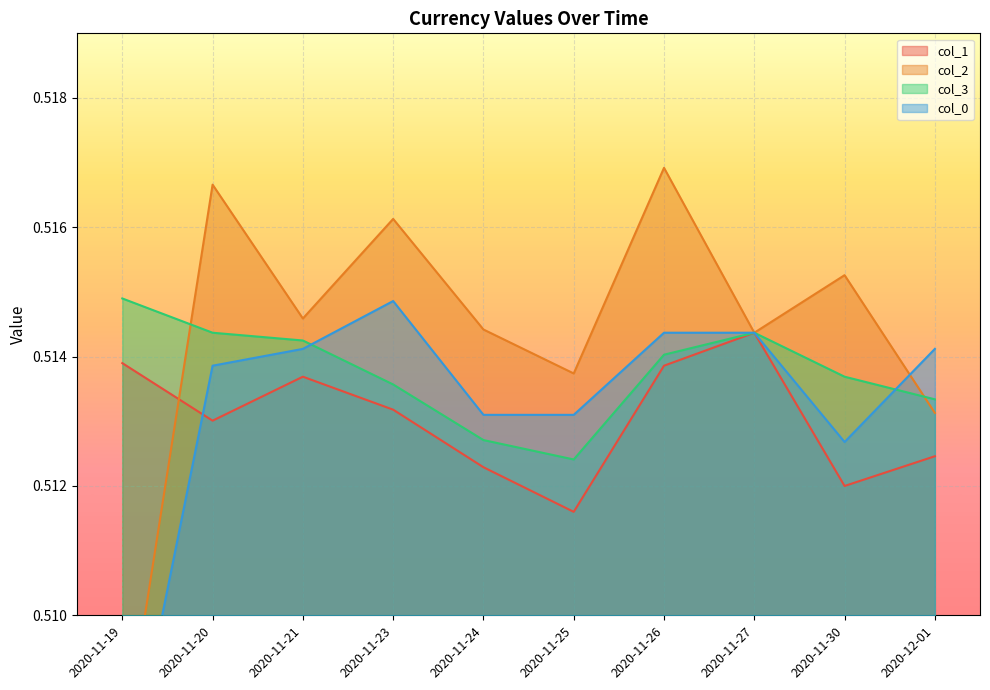

Which series has the largest total across all categories?

col_2